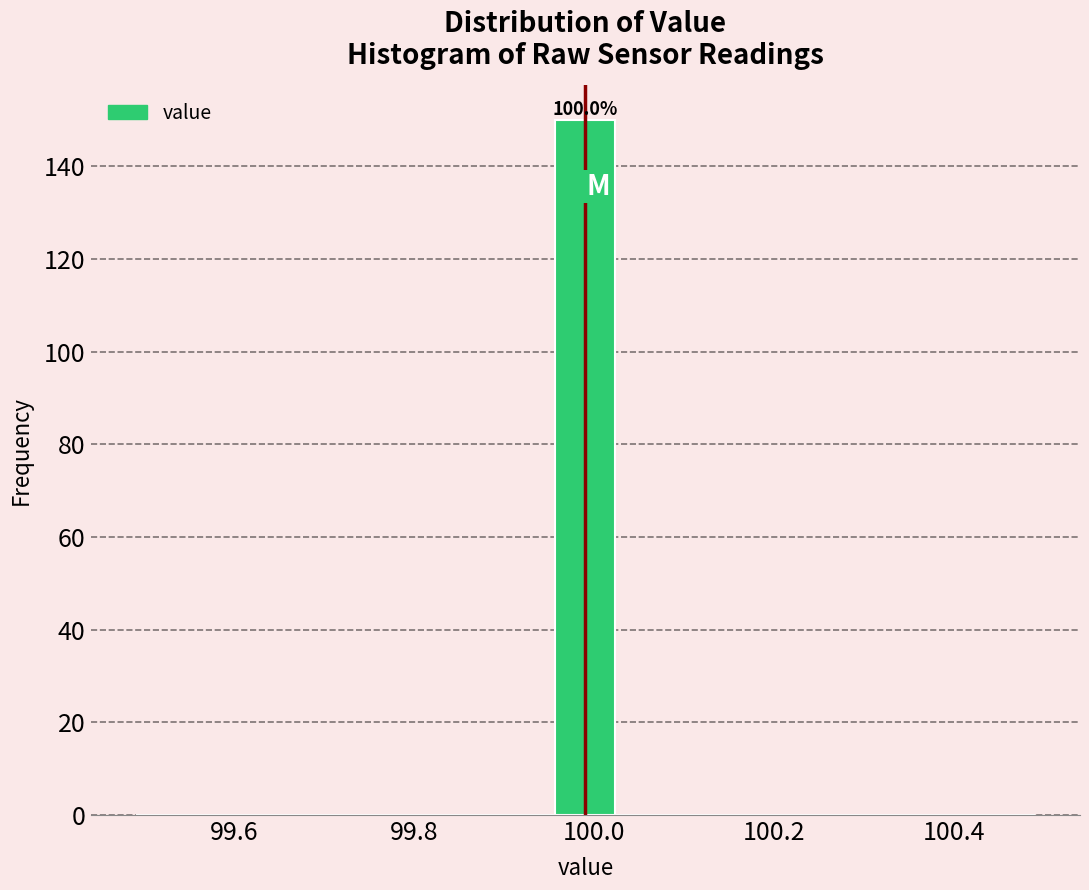

Around what value on the x-axis is the tallest bar? Give the approximate position of its centre, as read against the axis.

100.00